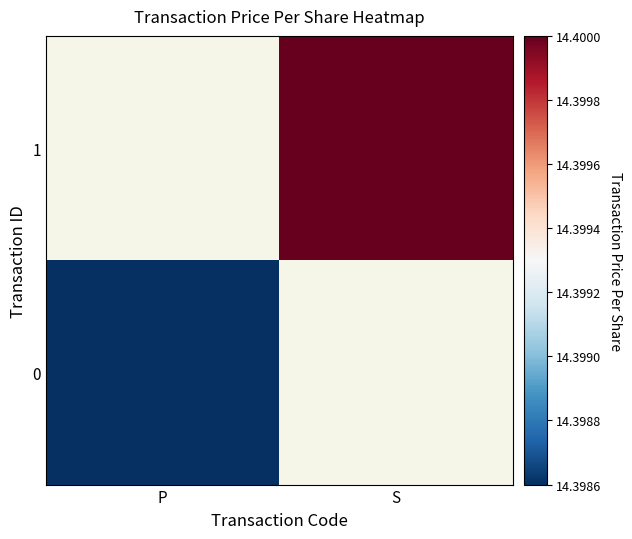

The value of 1 at S is 14.4. True or false?

True